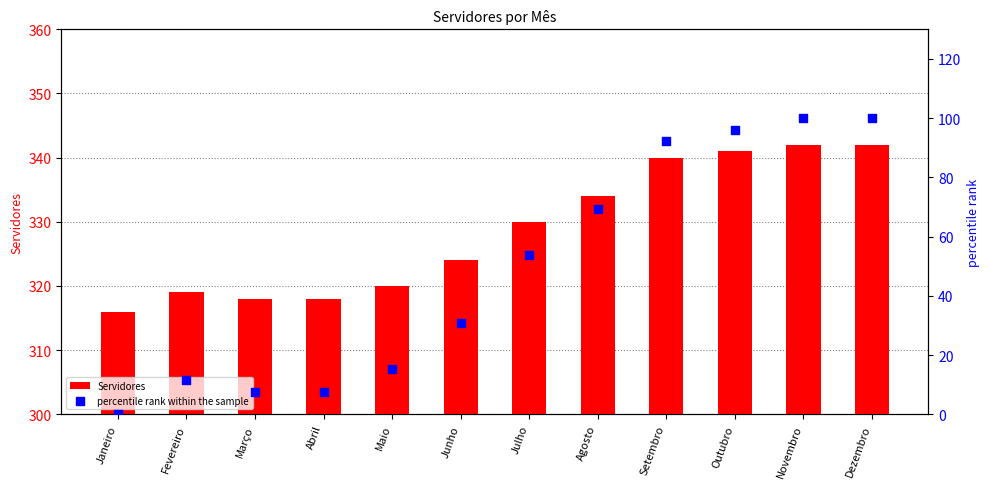

At how many categories does at least one series exceed 113?

12